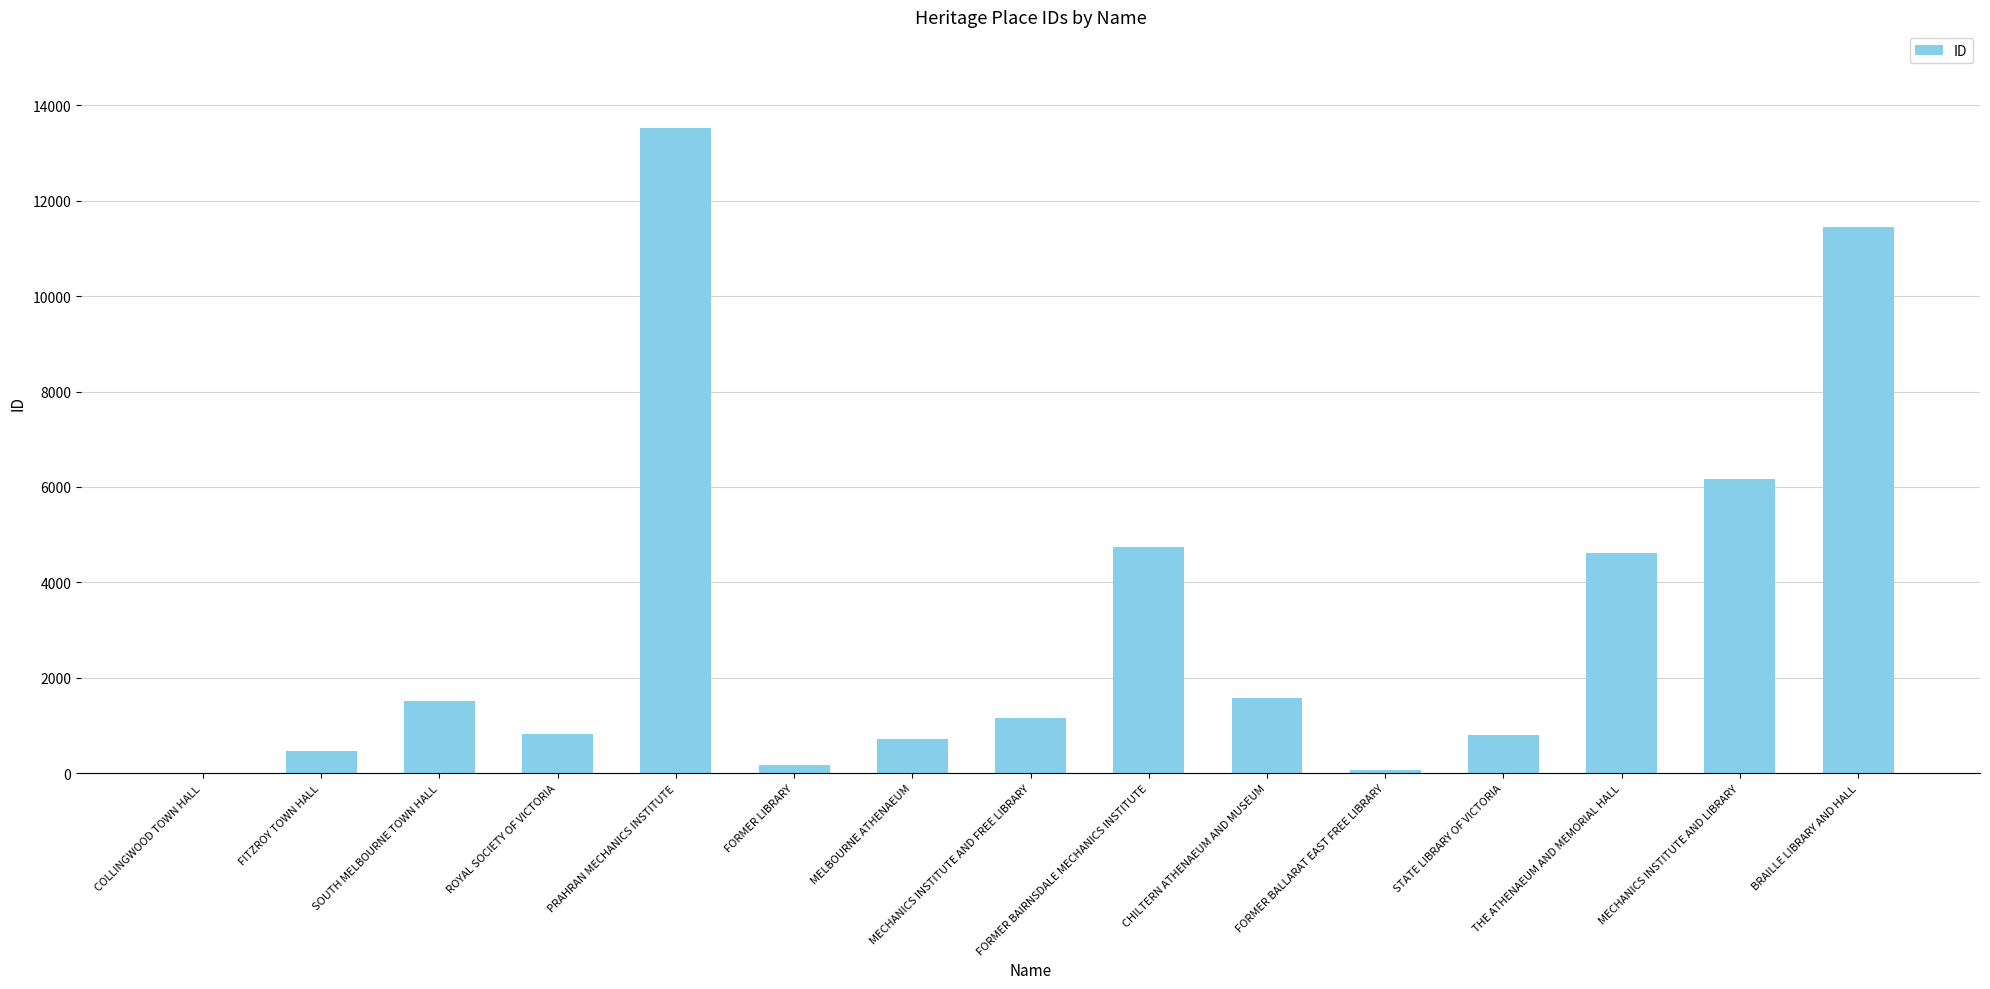

What is the sum of all values?

47810